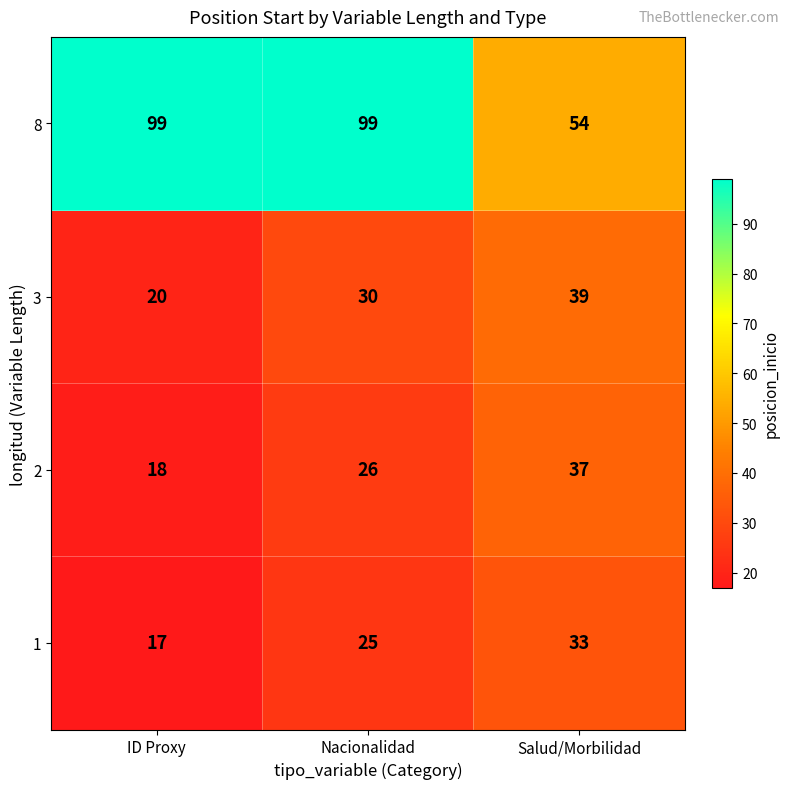

Which series has the largest range (max minus min)?

8